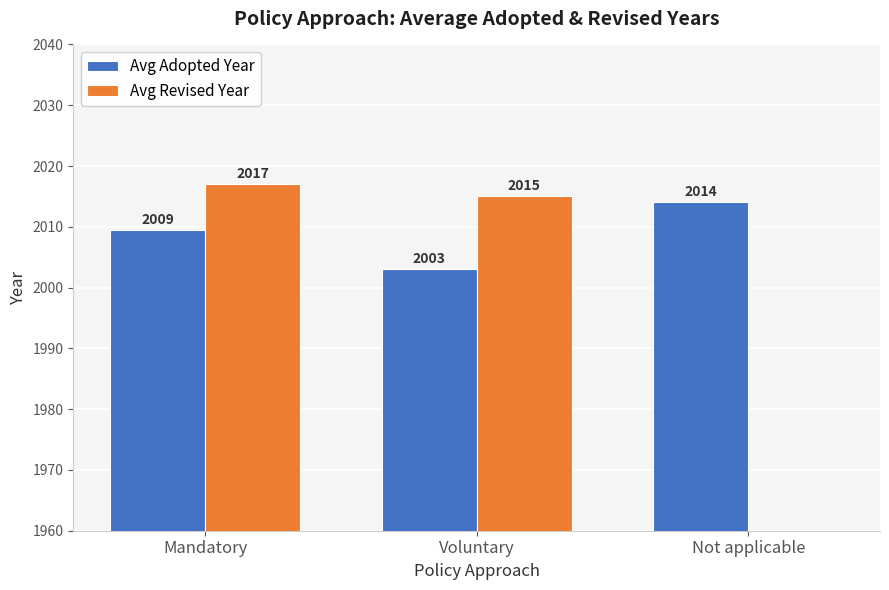

How many distinct data groups are displayed?

2